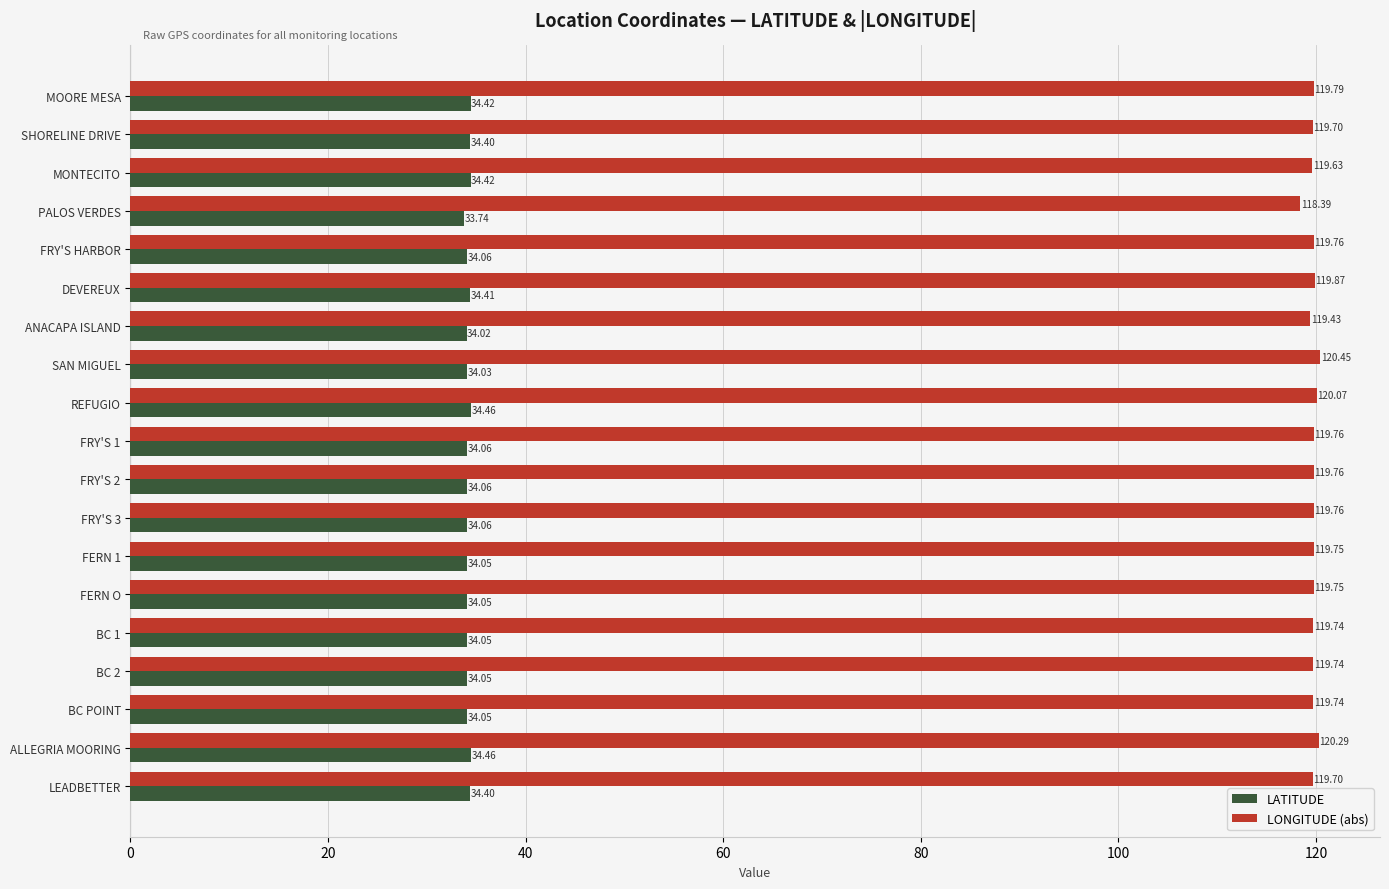

At which category does the chart reach its minimum across all series?

PALOS VERDES